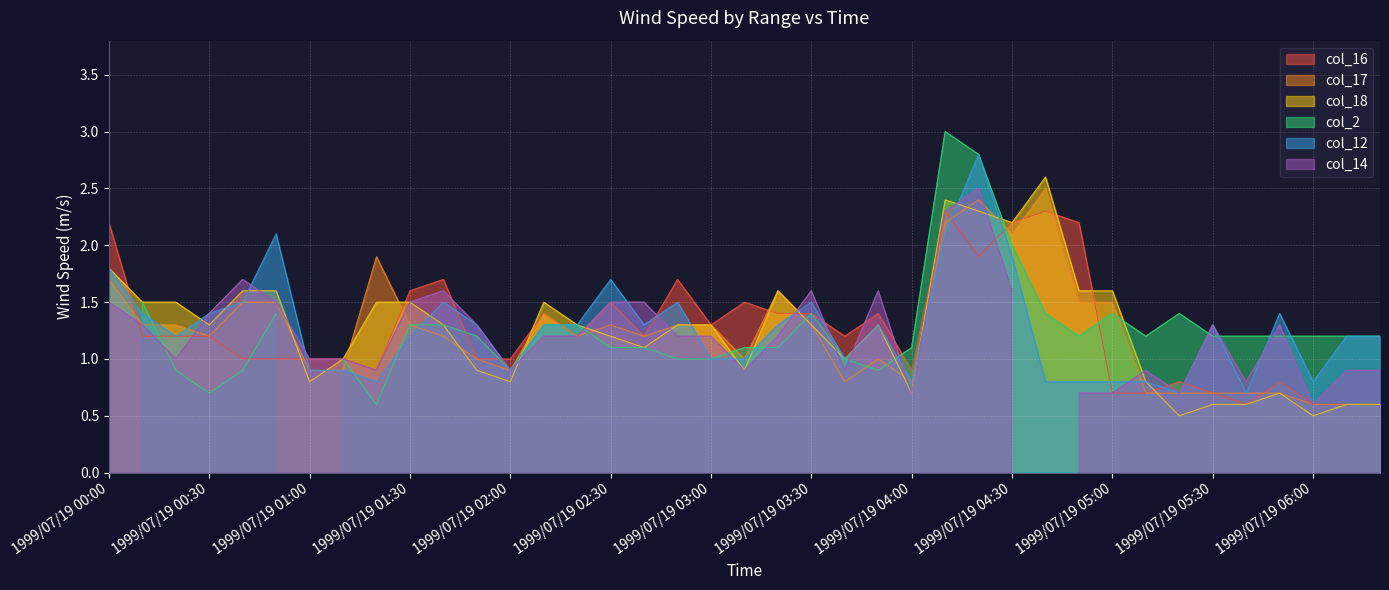

What position from the left is 1999/07/19 01:40?

11